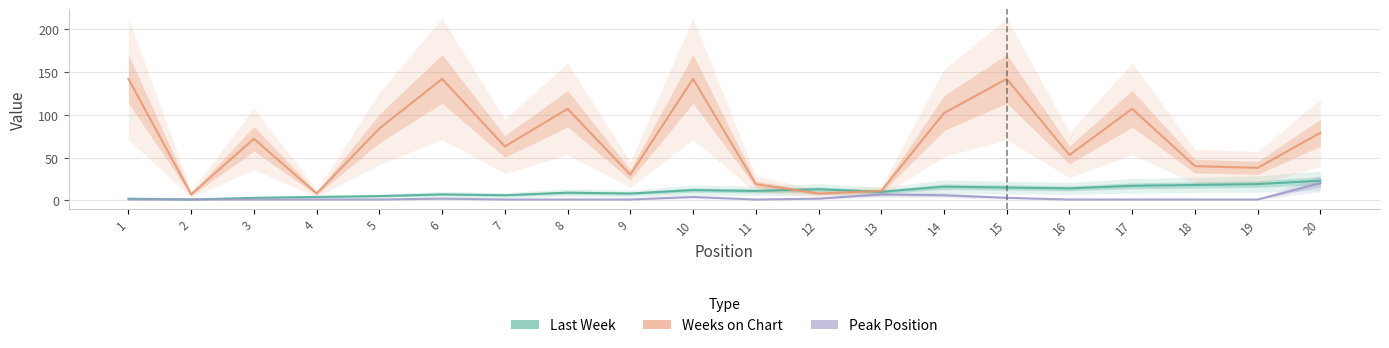

Reading left to right, what are all the values shown in this chart?

Last Week: 2	1	3	4	5	7	6	9	8	12	11	13	10	16	15	14	17	18	19	23
Weeks on Chart: 142	7	72	8	84	142	63	107	30	142	19	8	11	102	142	53	107	40	38	79
Peak Position: 1	1	1	1	1	2	1	1	1	4	1	2	7	6	3	1	1	1	1	20